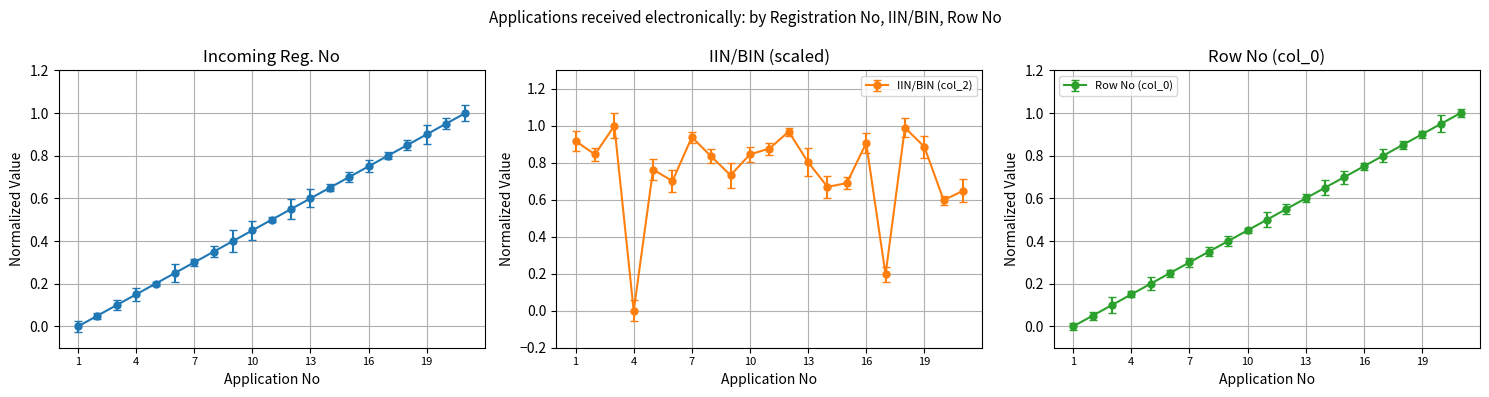

What is the value of the Incoming Reg. No (col_6) point at the 3rd from the left?

0.1